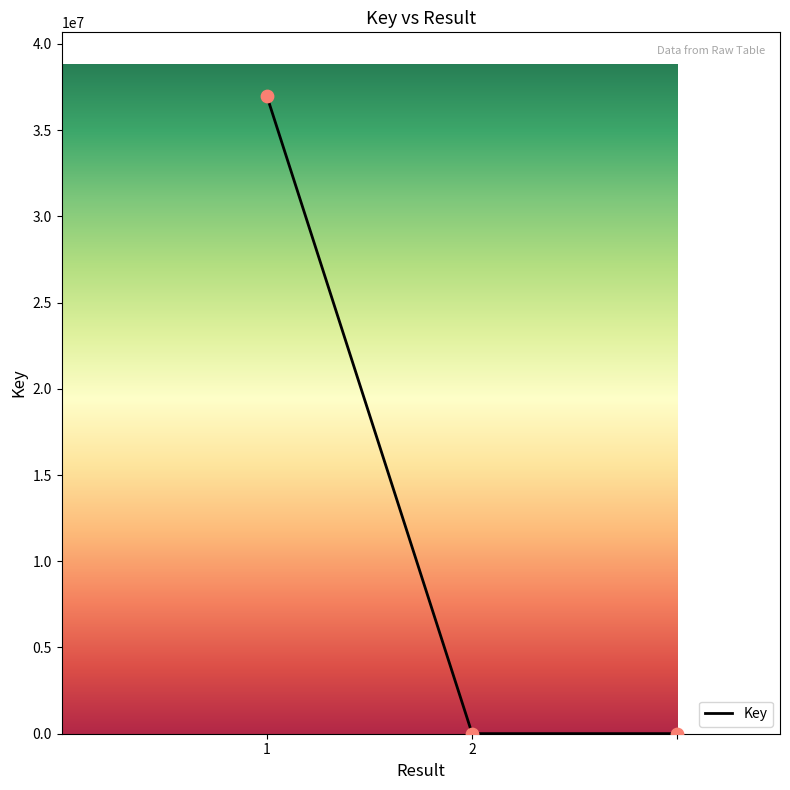

What is the average value?

12327718